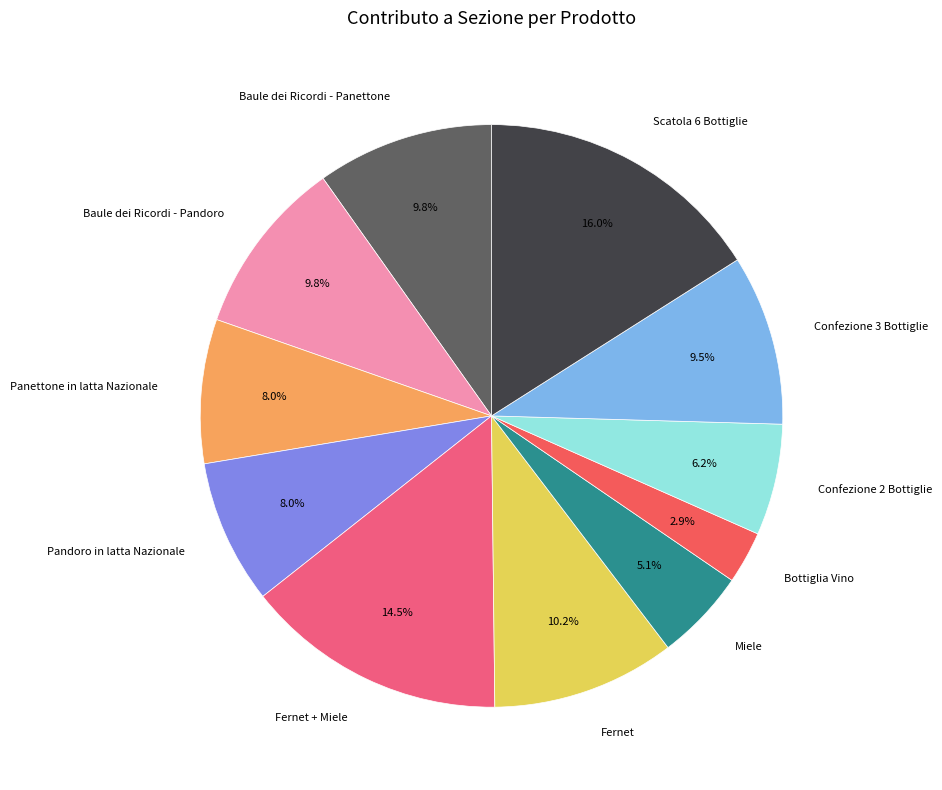

What is the largest slice in the pie chart?

Scatola 6 Bottiglie